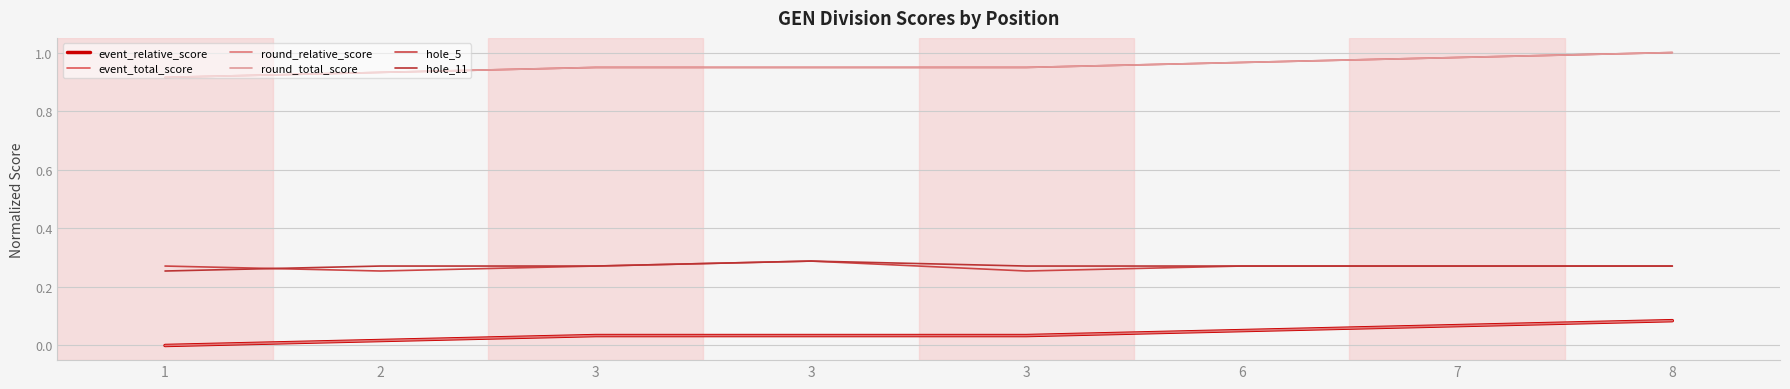

True or false: round_total_score and hole_11 cross at least once.

False